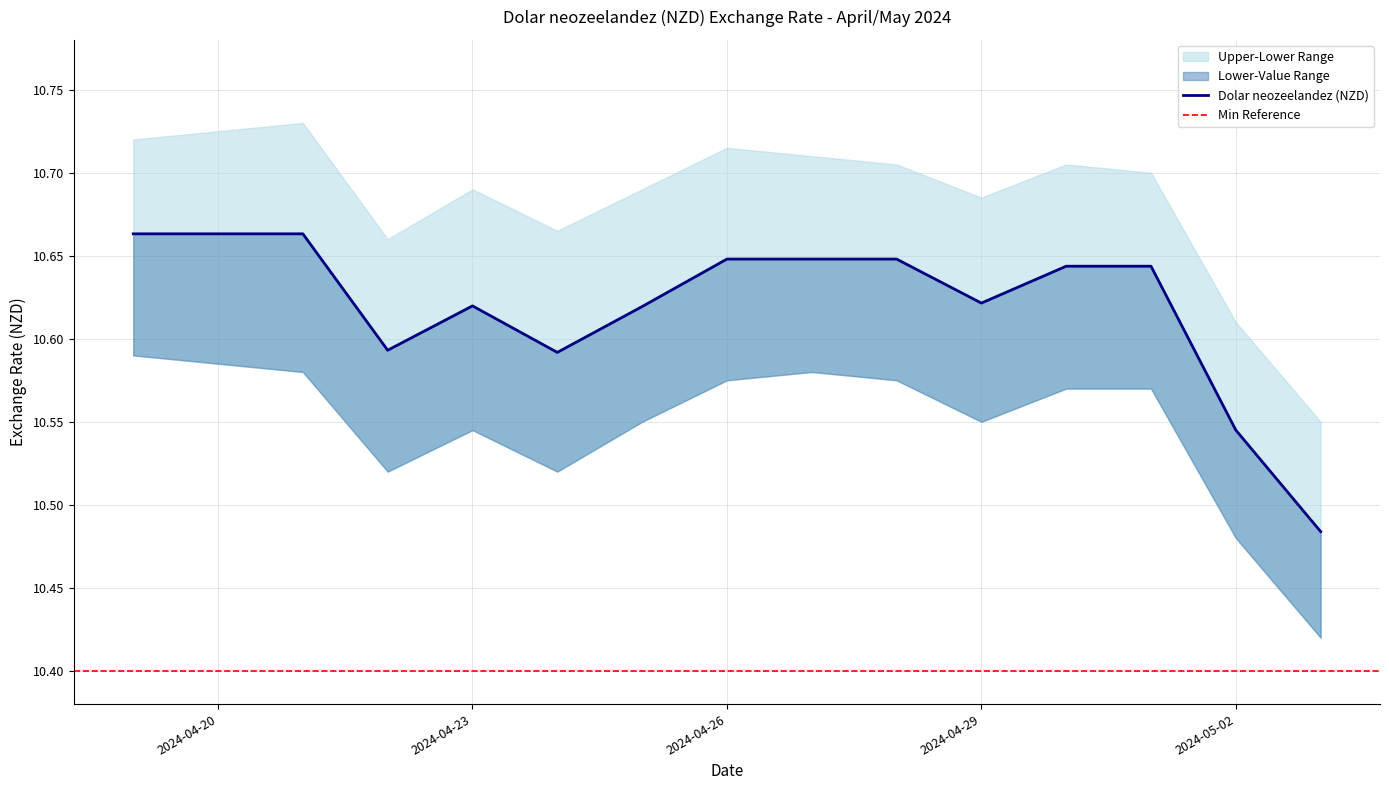

Read the value at 2024-04-29.

10.6